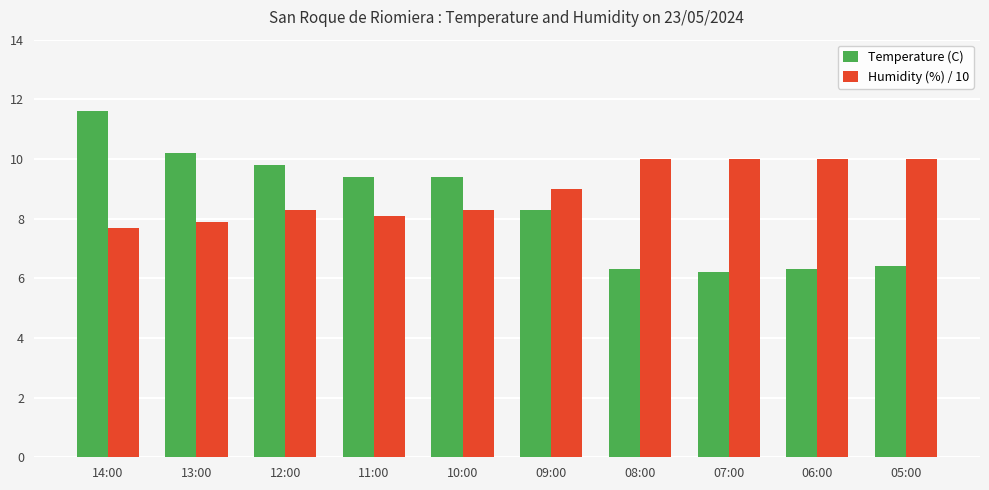

Which series has the widest spread of values?

Temperature (C)